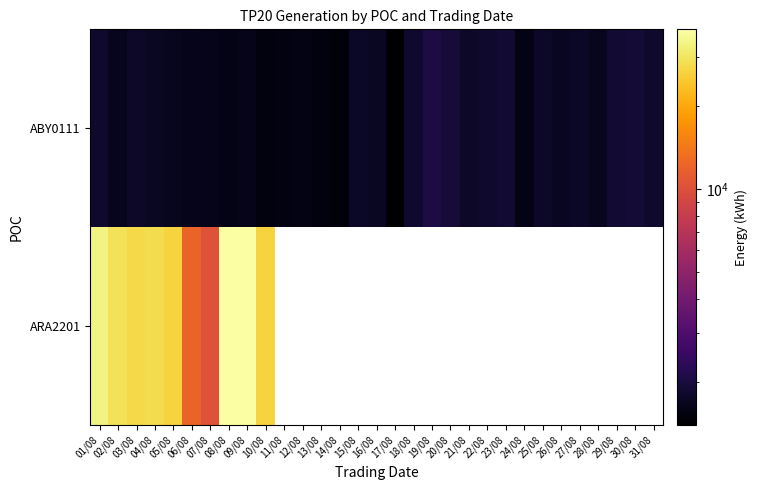

Which category has the lowest value in the ARA2201 series?

07/08